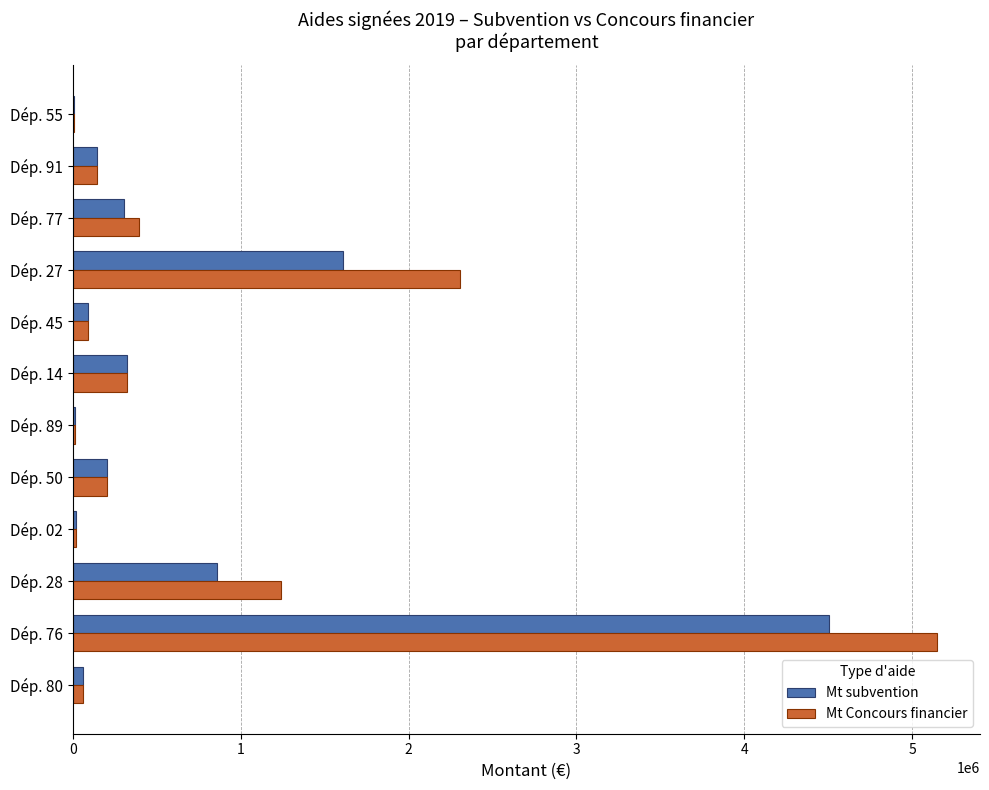

At which category is the sum across all series the highest?

Dép. 76